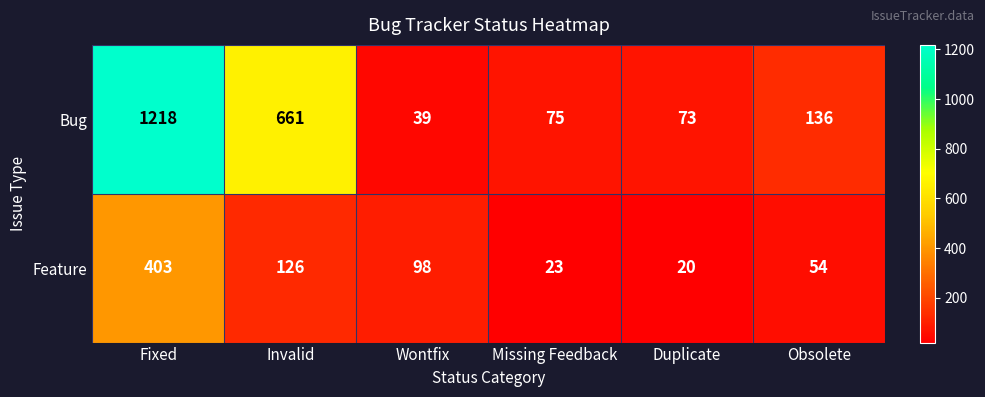

List the series in order of their peak value, lowest first.

Feature, Bug